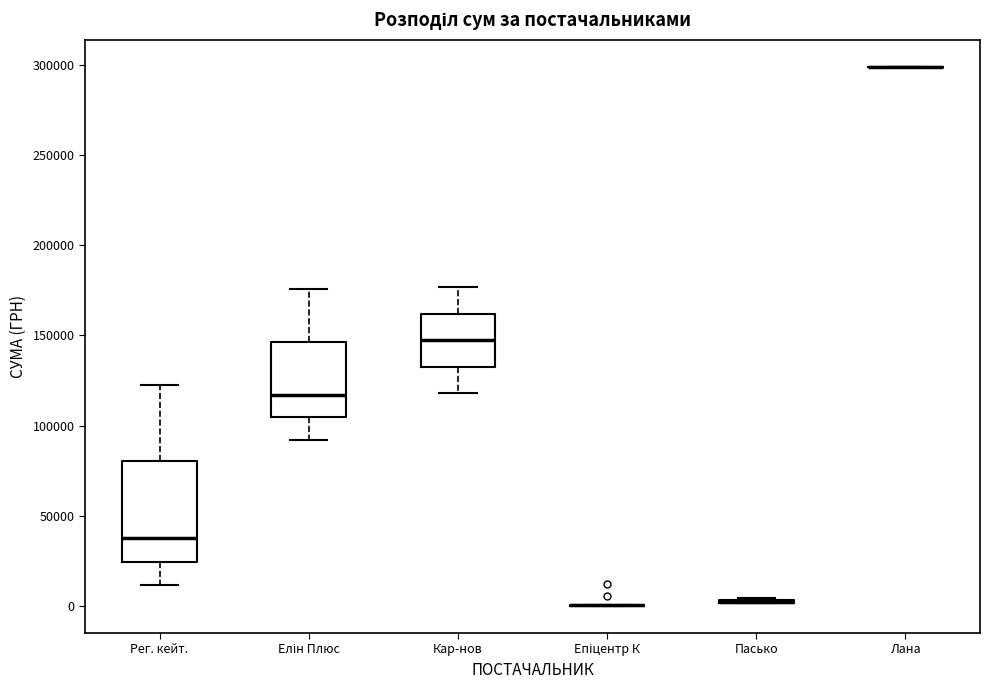

Reading left to right, read every box against the y-axis: the position of its median line, the range the box covers, and the ends of its whiskers. The values are not printed on the chart, so give them approximately, as read against the axis.

Рег. кейт.: median 40000, box 25000 to 80000, whiskers 10000 to 125000
Елін Плюс: median 115000, box 105000 to 145000, whiskers 90000 to 175000
Кар-нов: median 145000, box 135000 to 160000, whiskers 120000 to 175000
Епіцентр К: box collapsed to a line at 0, whiskers 0 to 0
Пасько: box collapsed to a line at 0, whiskers 0 to 5000
Лана: box collapsed to a line at 300000, whiskers 300000 to 300000